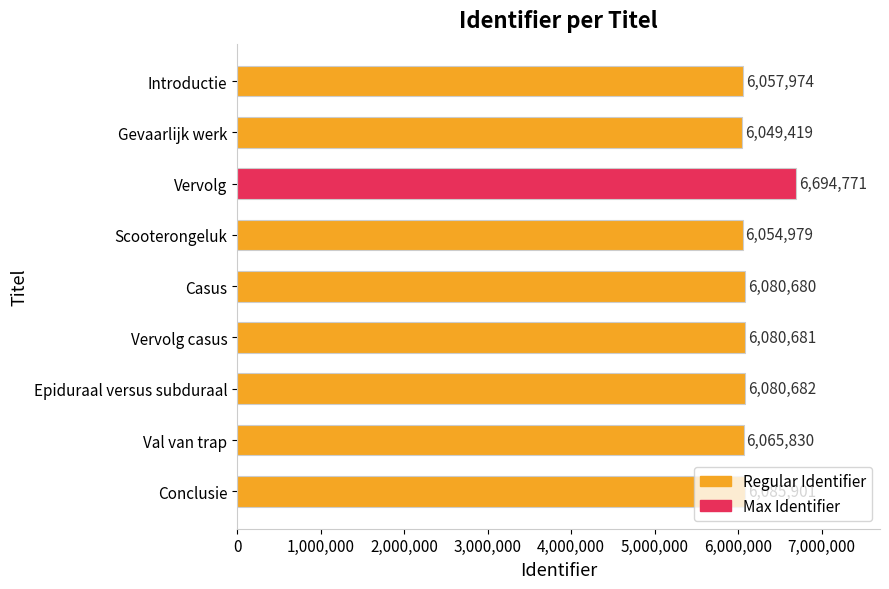

Where is the data nearest to the value 6372095?

Conclusie